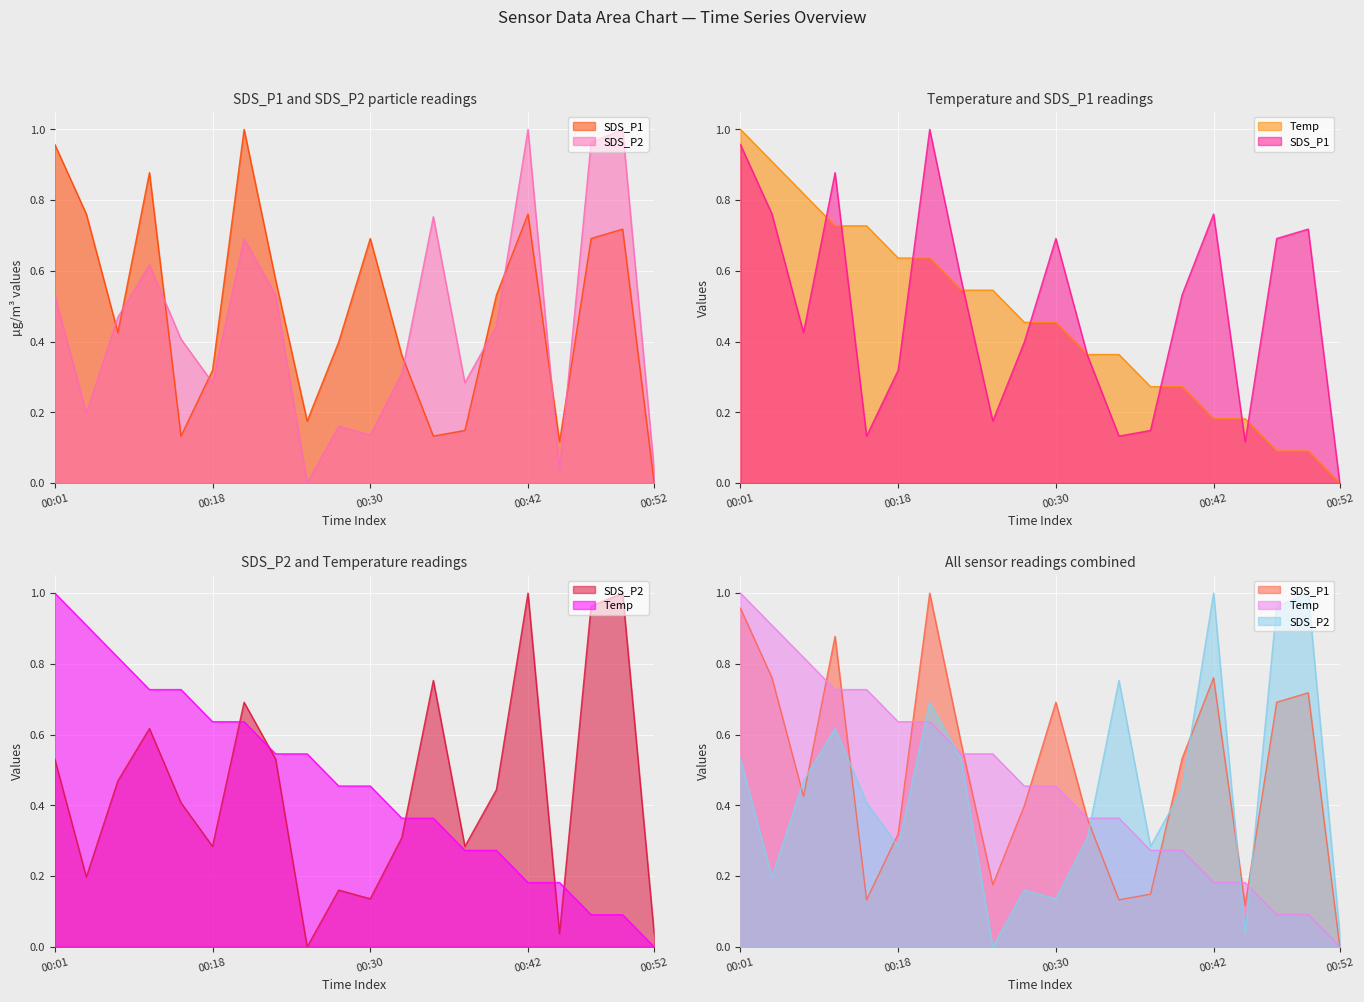

Which series has the largest total across all categories?

SDS_P1